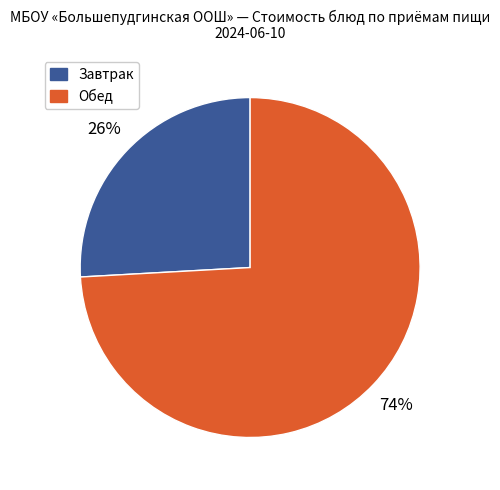

To the nearest percent, what is the difference between the largest and smallest slice percentages?

48%